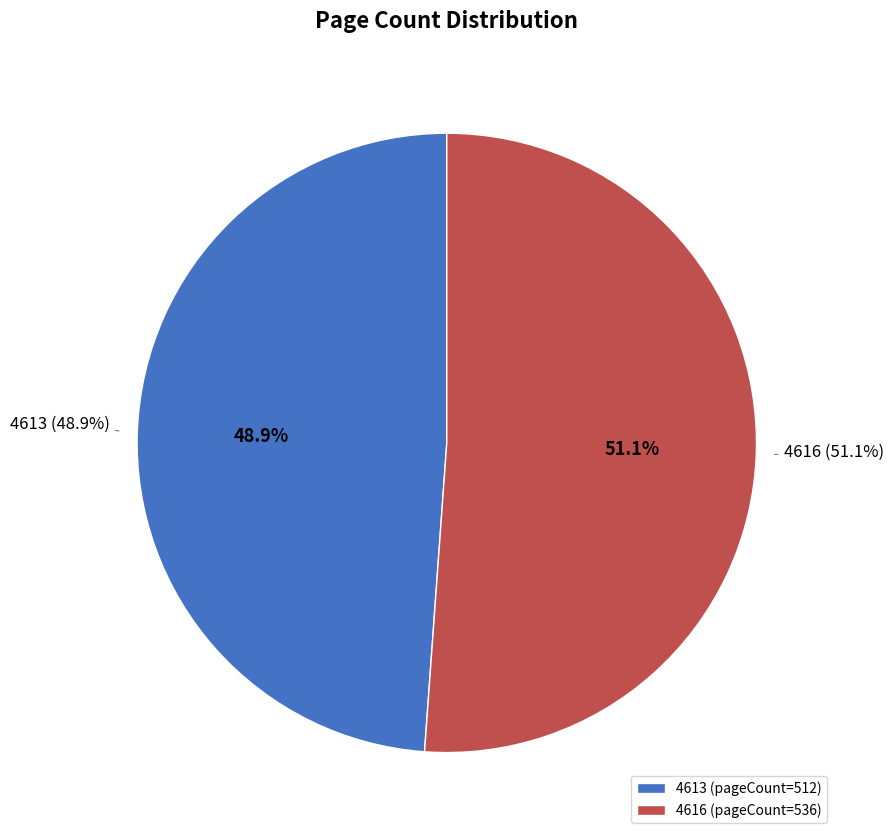

To the nearest percent, what percentage of the pie is 4616?

51%